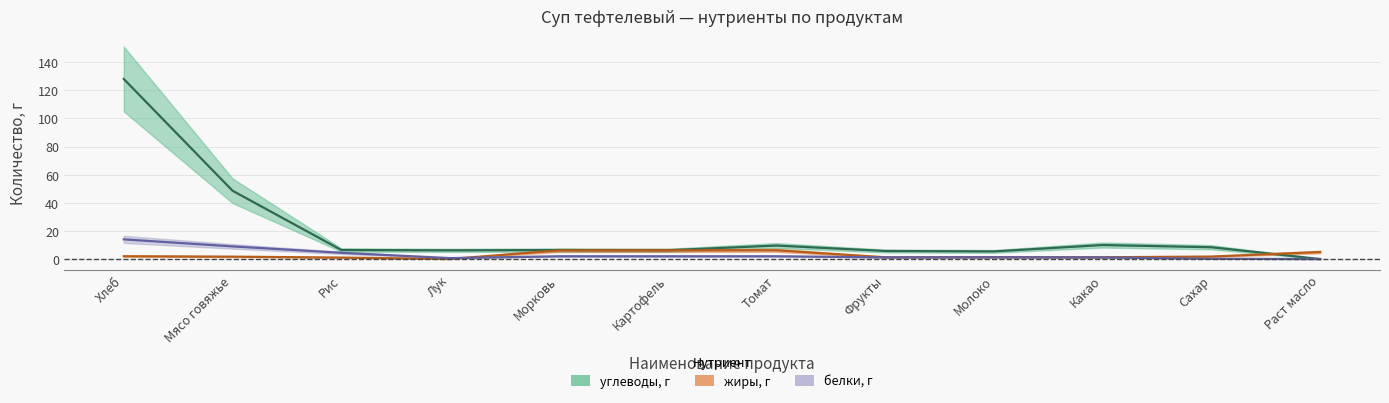

Which label corresponds to the largest value in the chart?

Хлеб